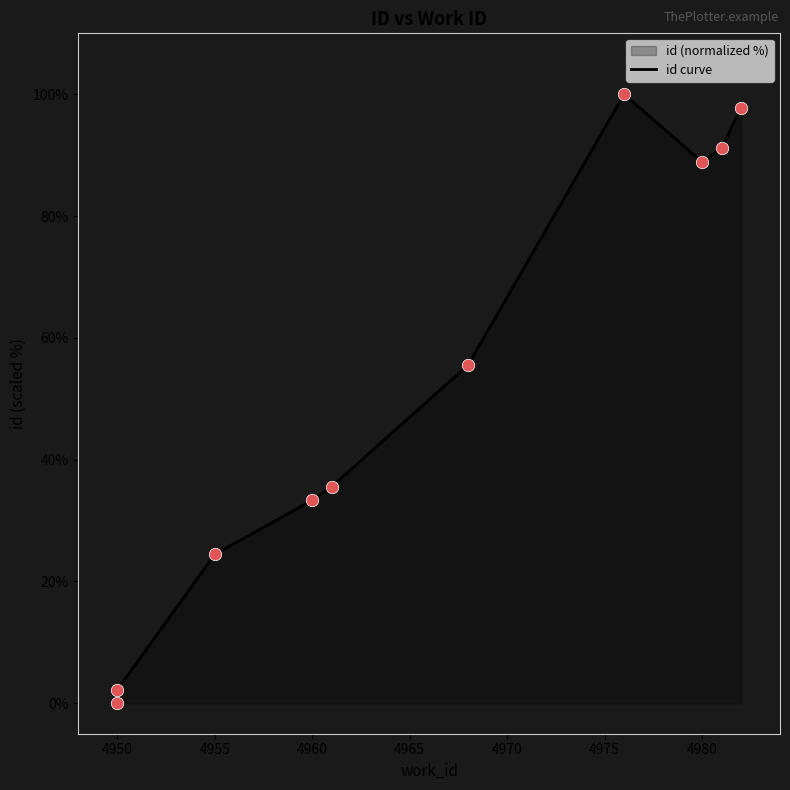

Which has a higher value, 4980 or 4965?

4980